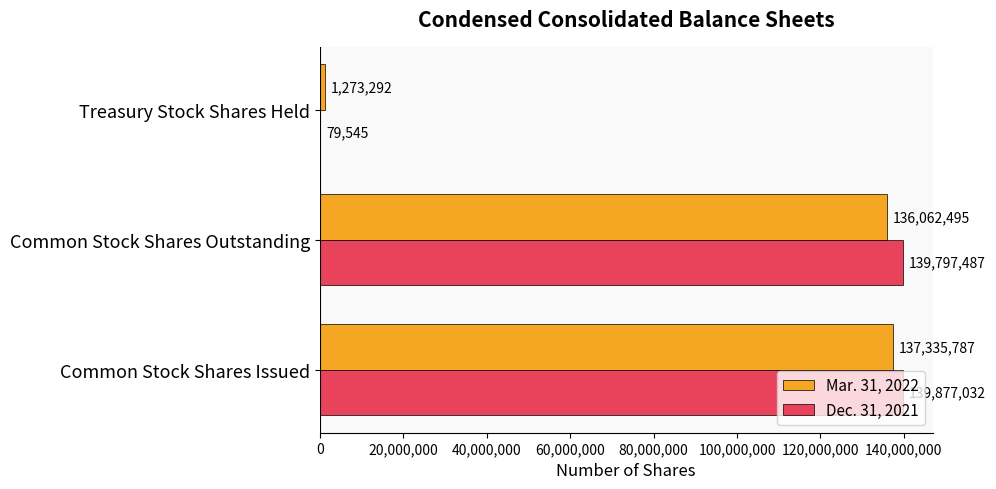

Is it true that Dec. 31, 2021 equals 139797487 at Common Stock Shares Outstanding?

True